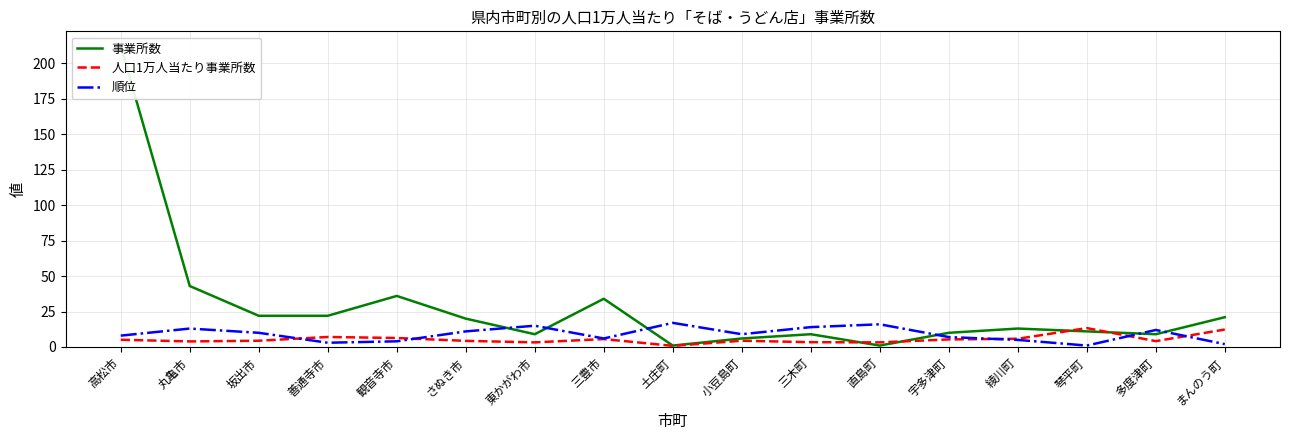

What is the label of the 4th point from the left?

善通寺市